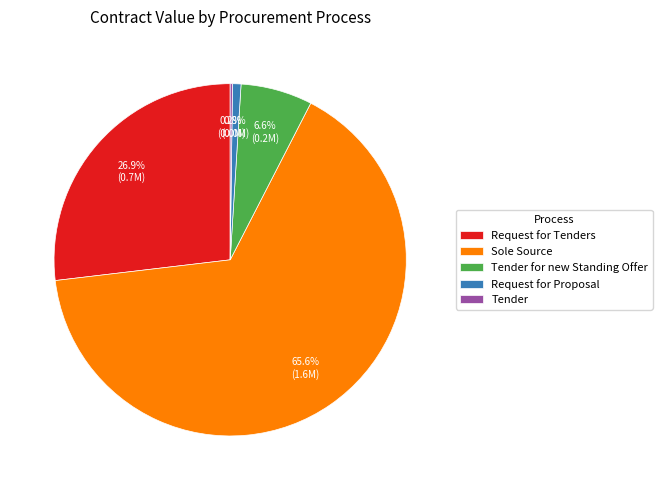

What is the total percentage of Request for Proposal and Sole Source?

66.3%